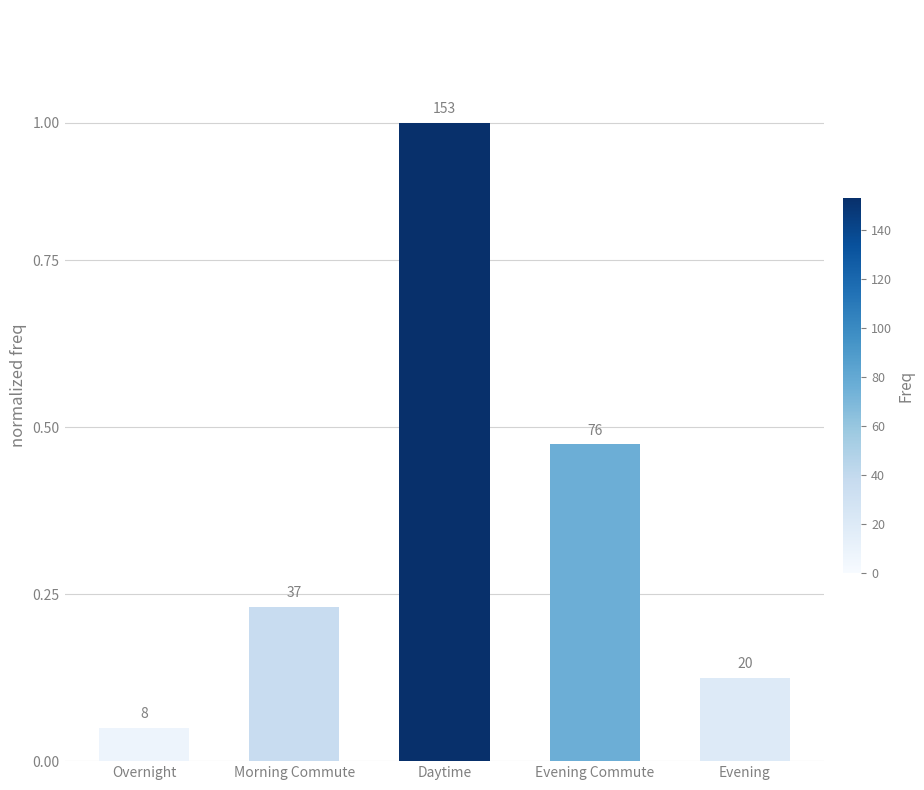

Does the chart contain any negative values?

No